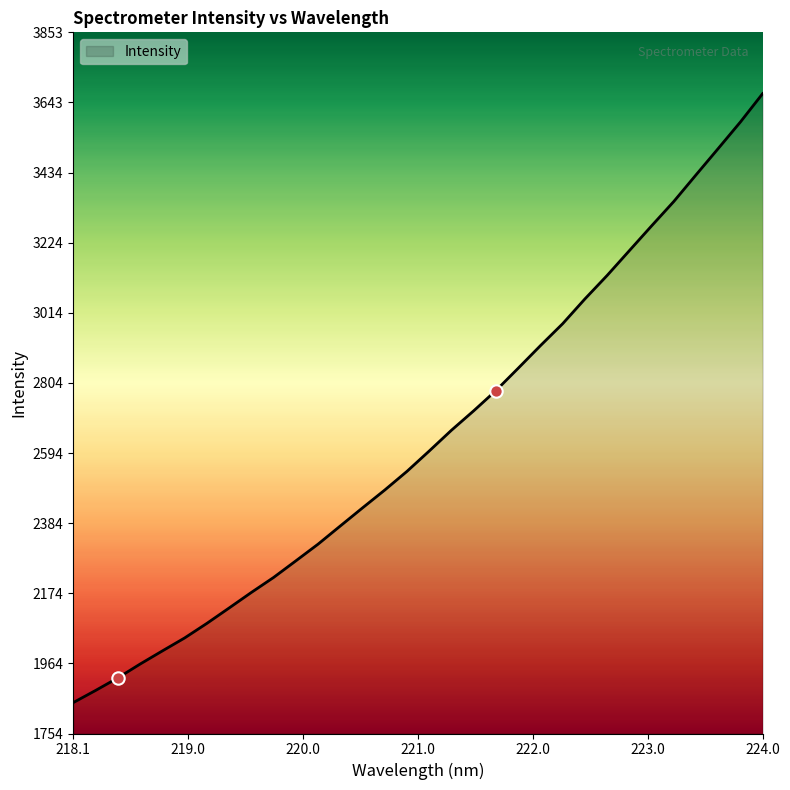

What is the greatest value displayed?

3670.3